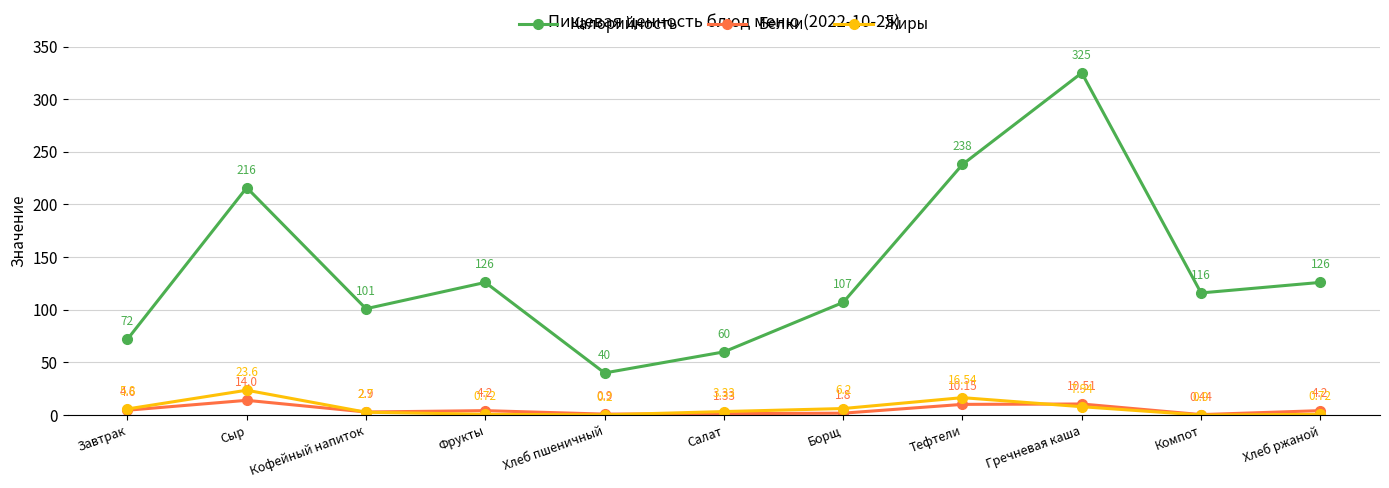

Is it true that Калорийность equals 66.9 at Хлеб пшеничный?

False